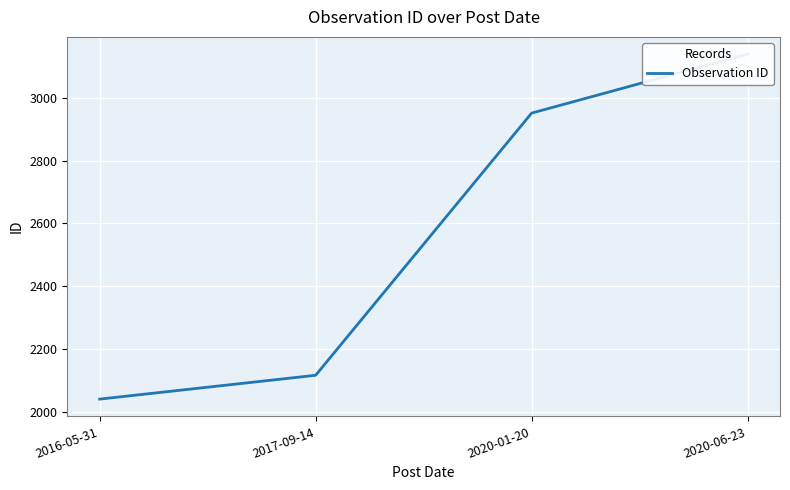

What is the label of the 2nd point from the left?

2017-09-14